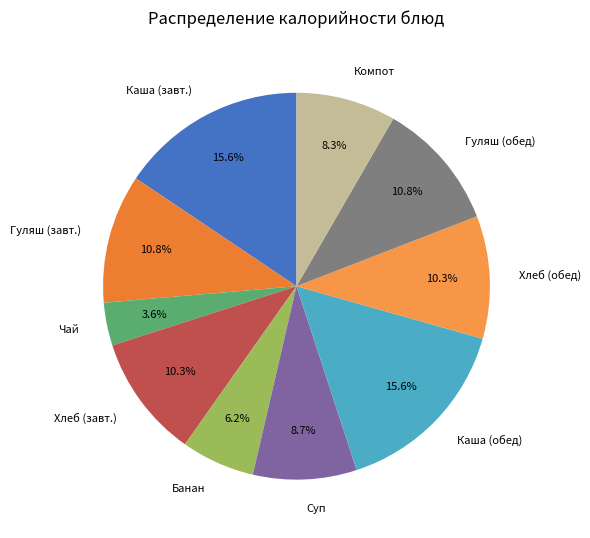

What portion of the pie excludes Гуляш (завт.)?

89.2%